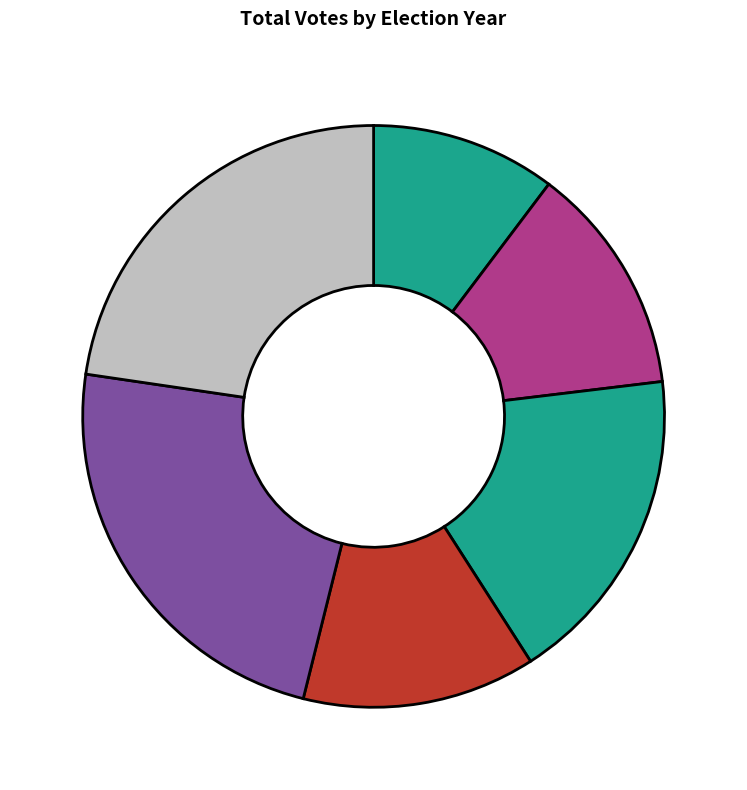

What is the largest slice in the pie chart?

2015